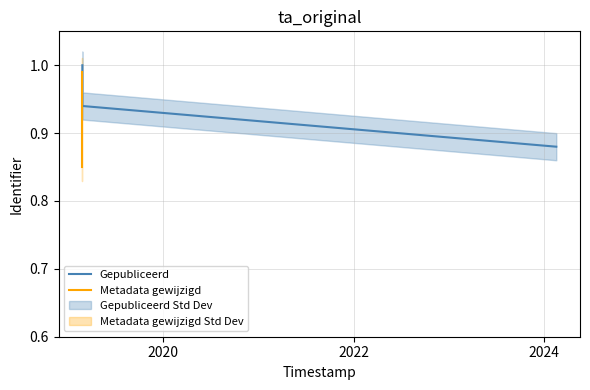

What are all the series names shown in the legend?

Gepubliceerd, Metadata gewijzigd